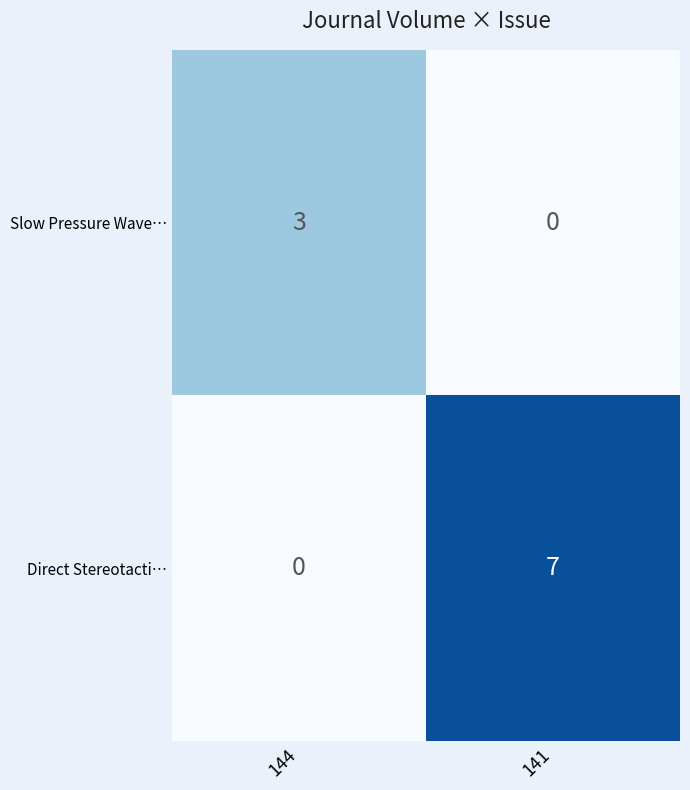

What is the sum of all Direct Stereotacti… values?

7